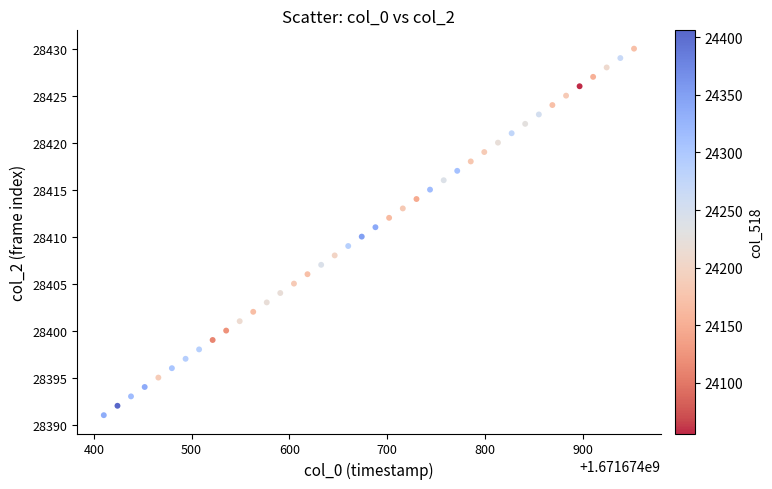

What is the range of Y values (max minus min)?

39